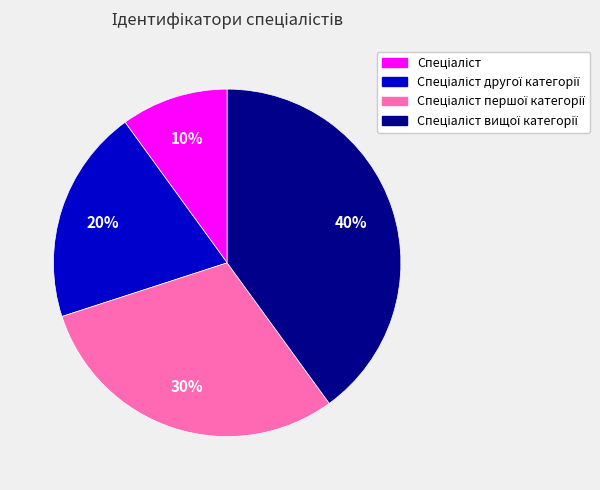

Count the number of slices in the pie.

4